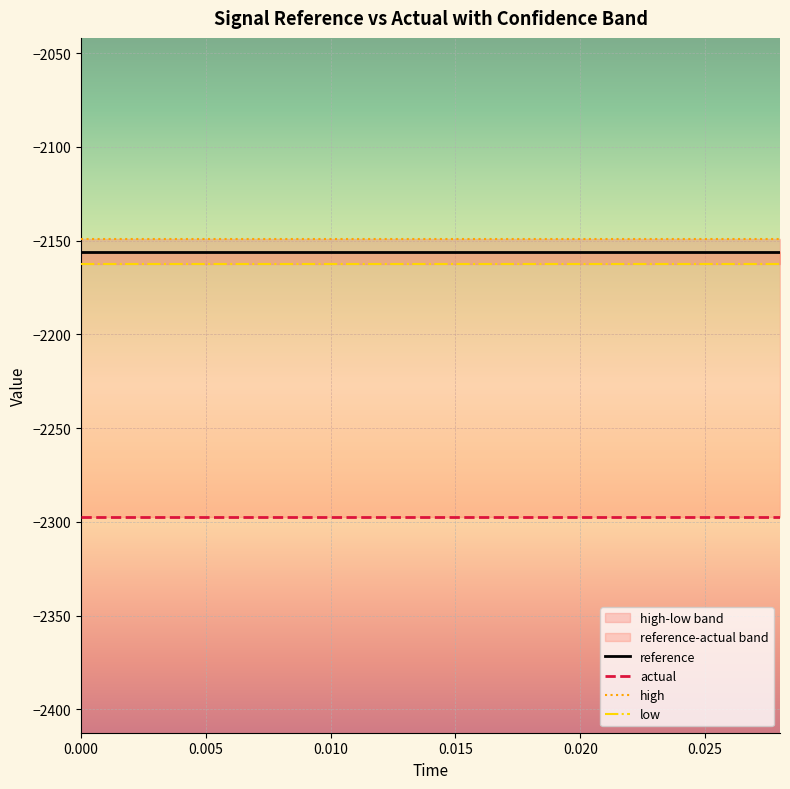

Which series has the largest range (max minus min)?

actual